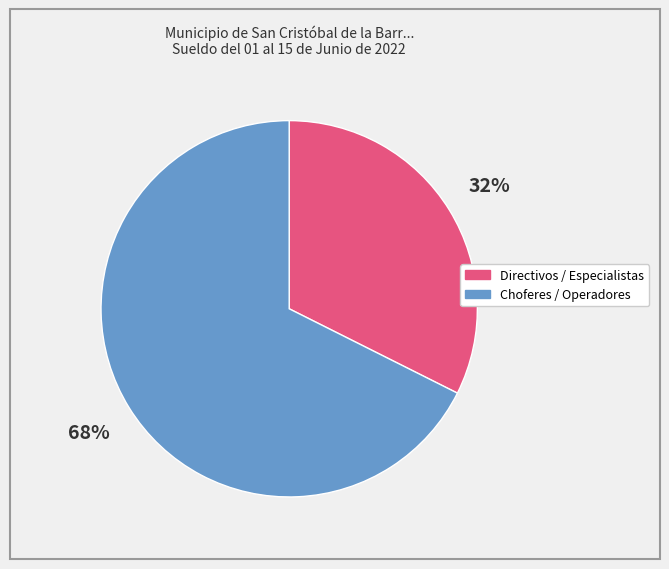

To the nearest percent, what is the average slice percentage?

50%